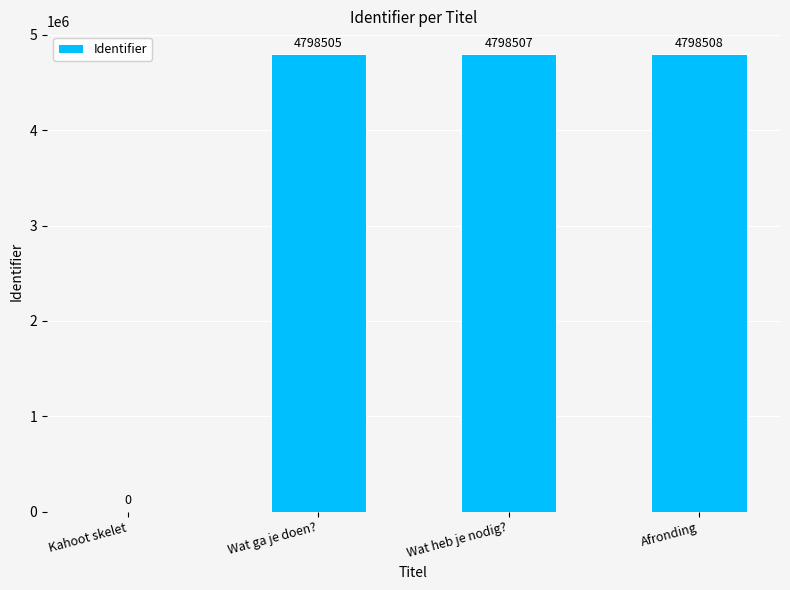

What is the change in value from Wat ga je doen? to Wat heb je nodig??

+2